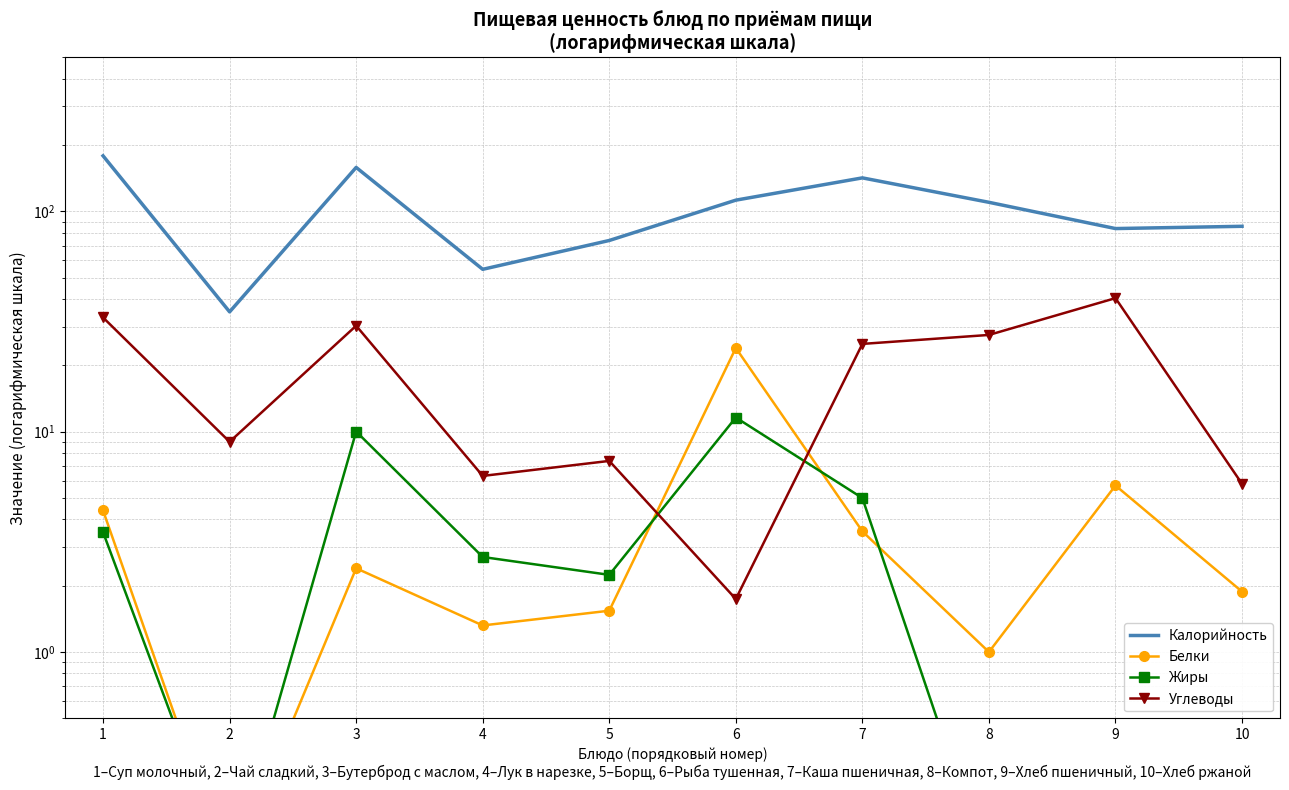

What is the total value across all series at 10?

93.5